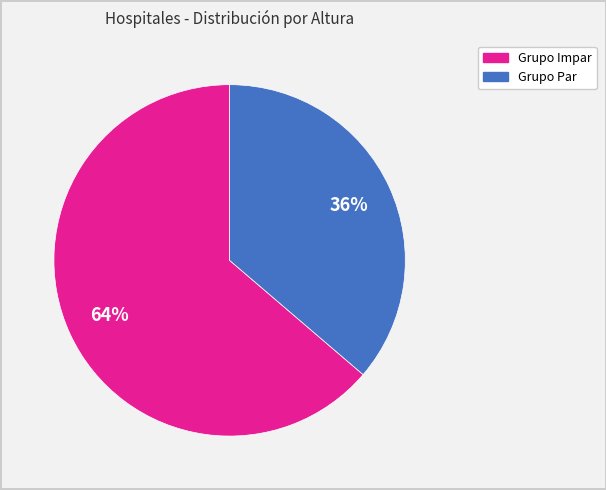

To the nearest percent, what is the average slice percentage?

50%